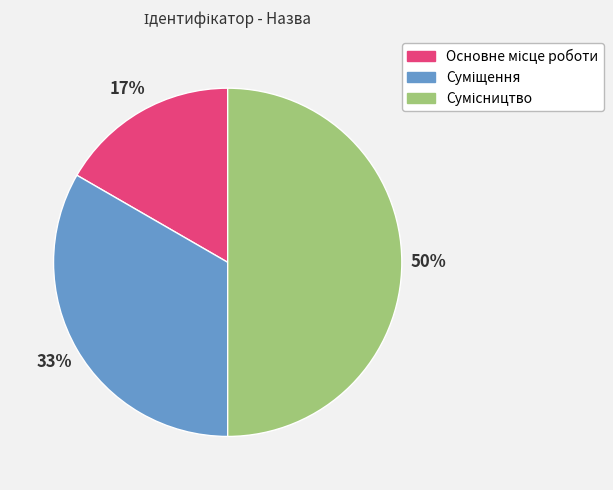

To the nearest percent, what is the difference between the largest and smallest slice percentages?

33%